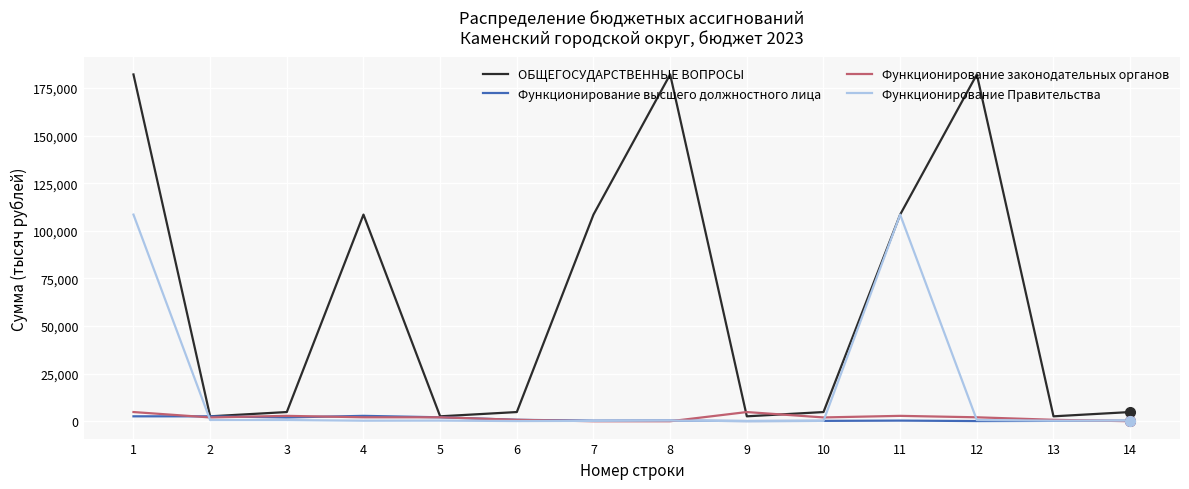

How many categories are shown in the chart?

14